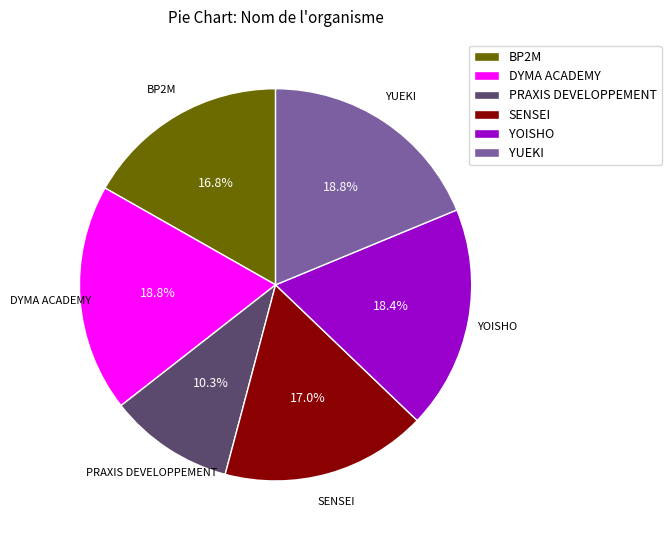

Is it true that PRAXIS DEVELOPPEMENT is 17% of the pie?

False